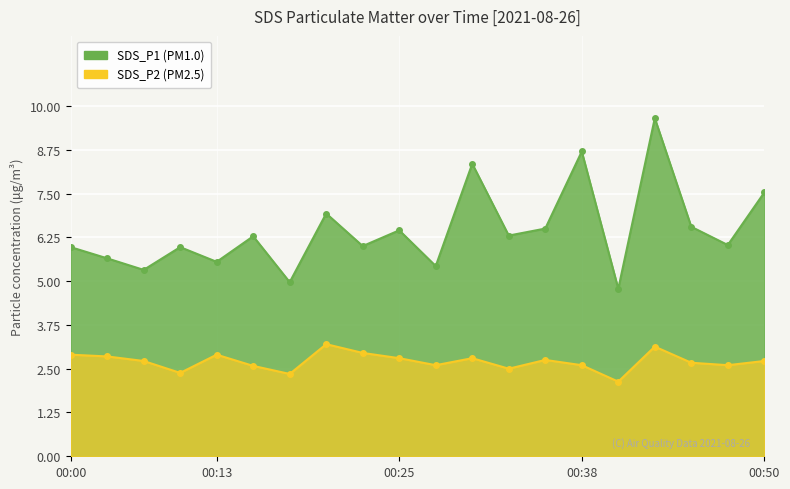

Rank the series by their maximum value, from lowest to highest.

SDS_P2, SDS_P1